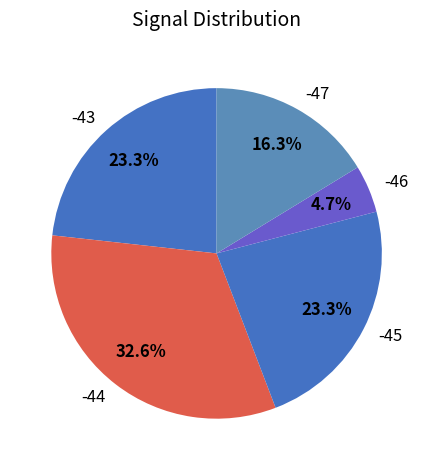

What percentage is the -45 slice, to the nearest percent?

23%